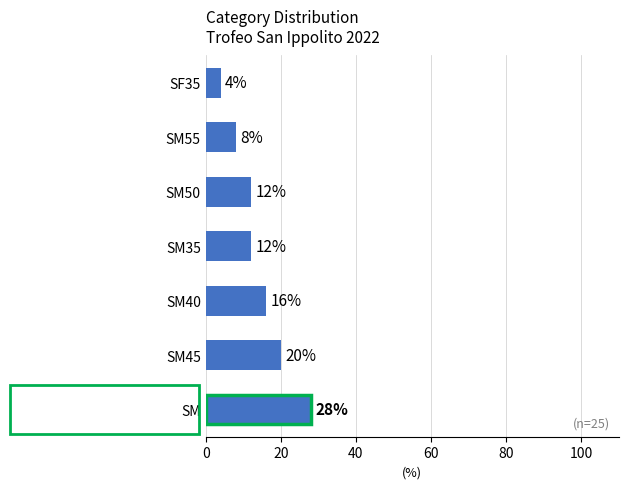

What is the sum of all values?

100